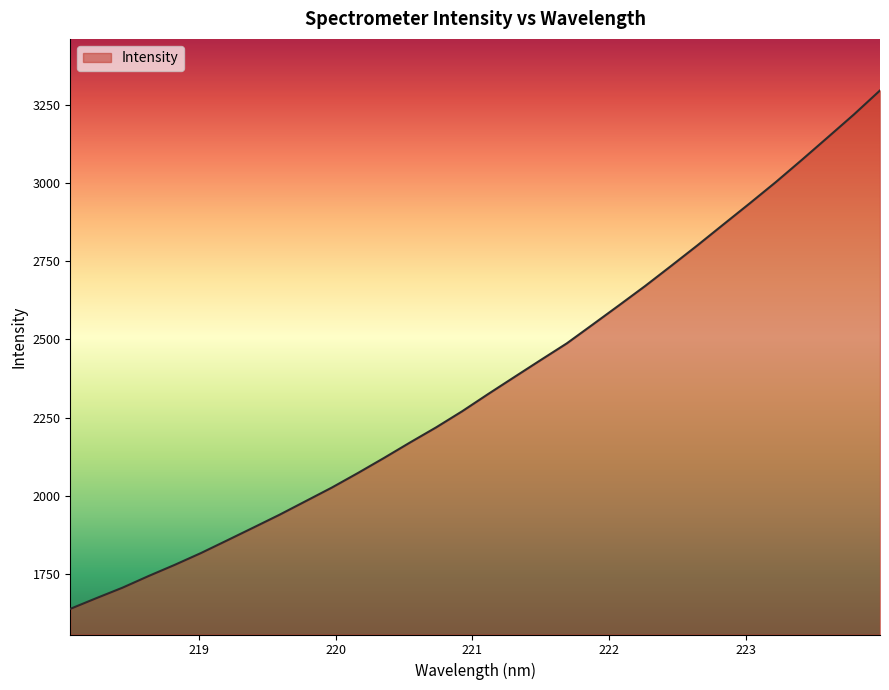

What is the difference between the maximum and minimum values?

1656.9